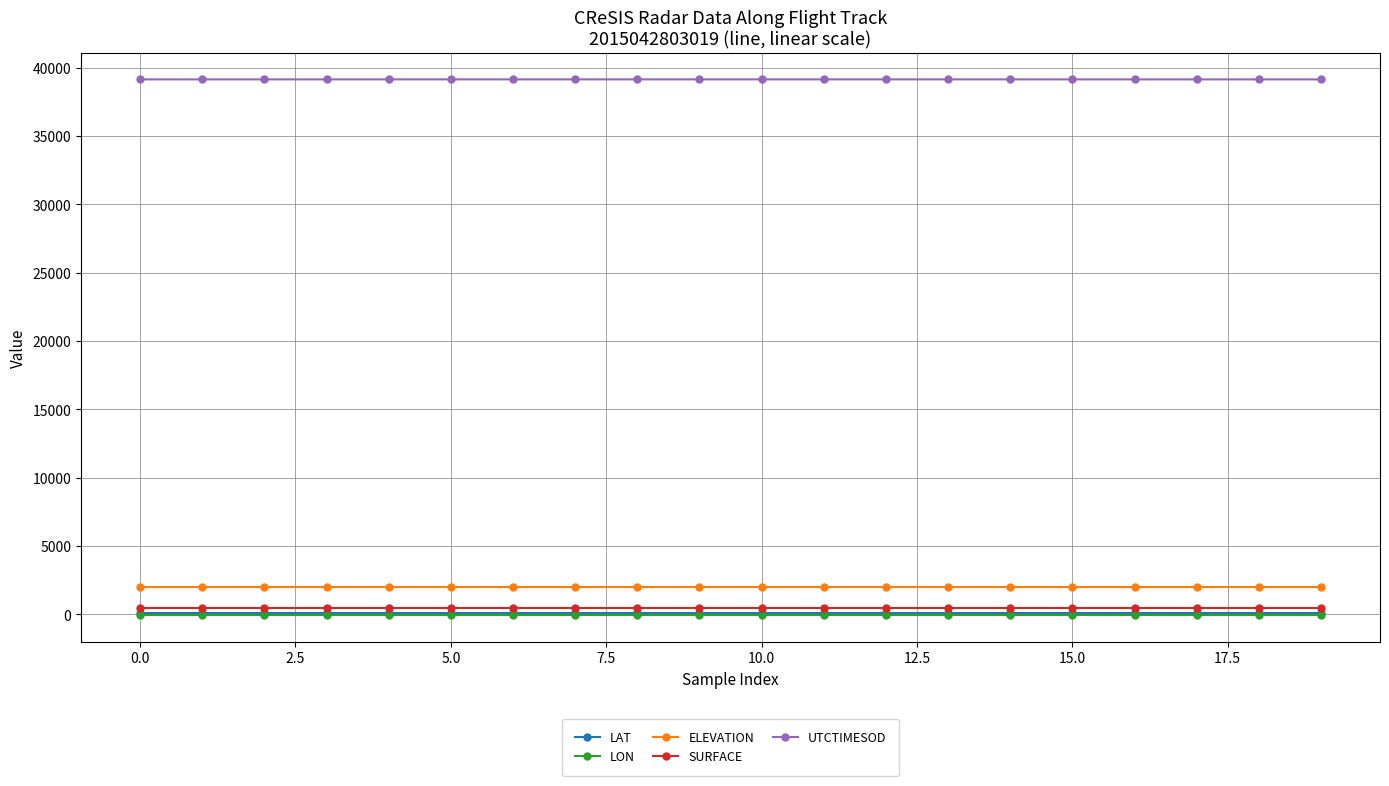

How many data points in ELEVATION are above 1999?

11